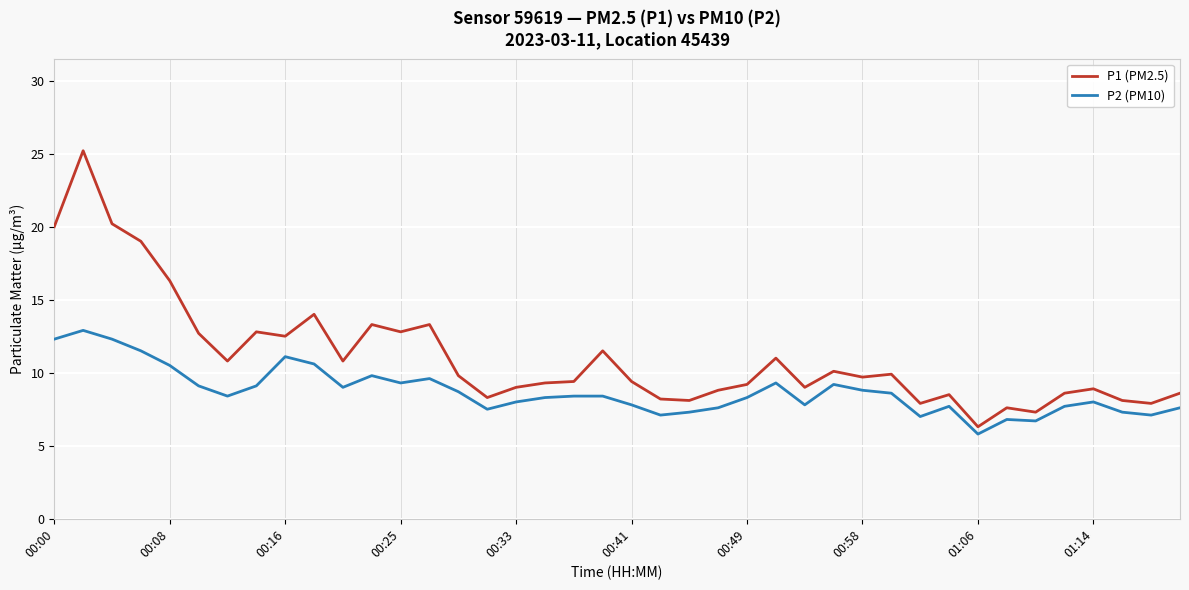

Rank the series by their average value, from lowest to highest.

P2 (PM10), P1 (PM2.5)